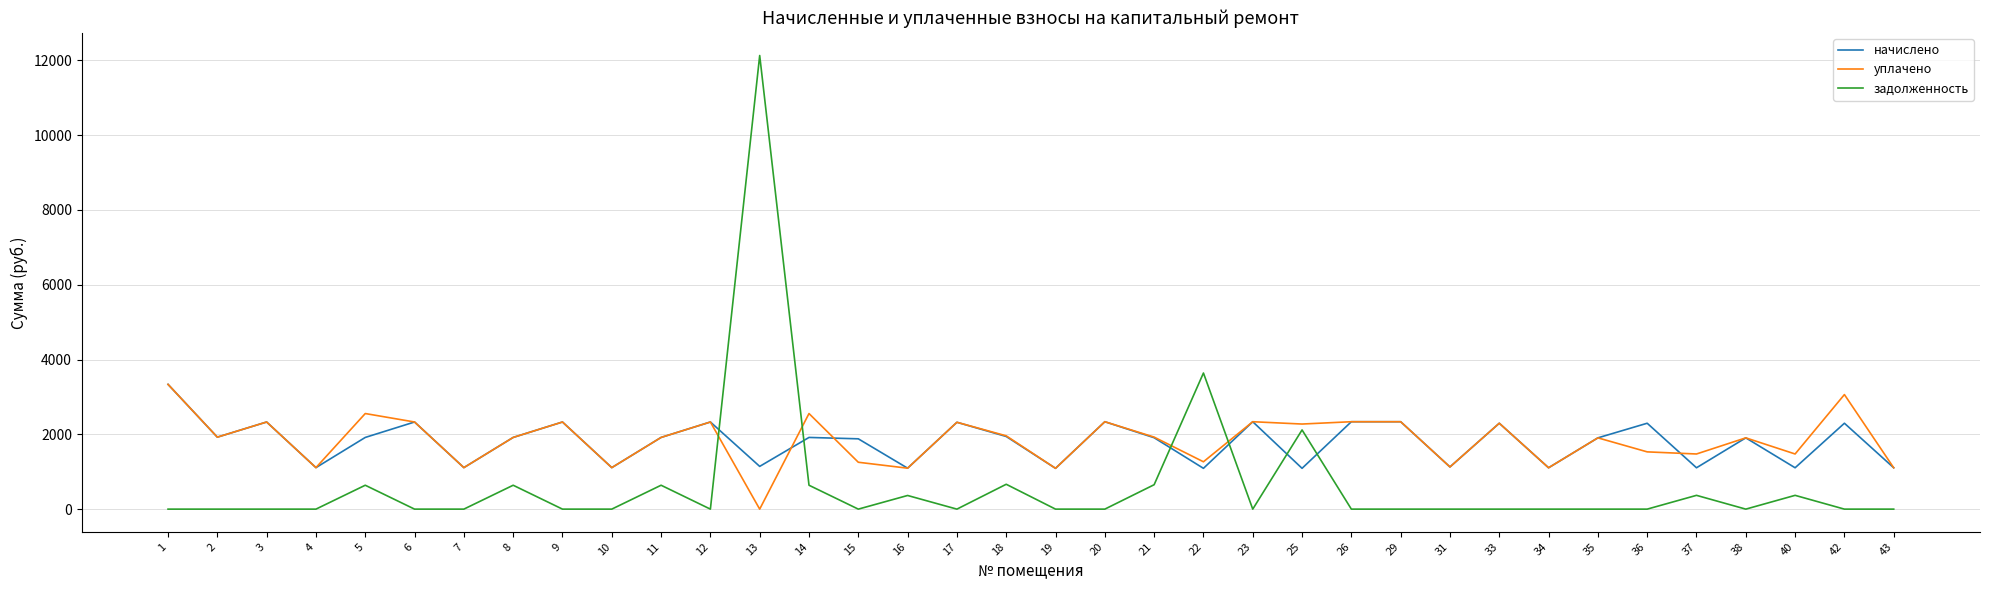

What is the maximum value shown in the chart?

12130.9